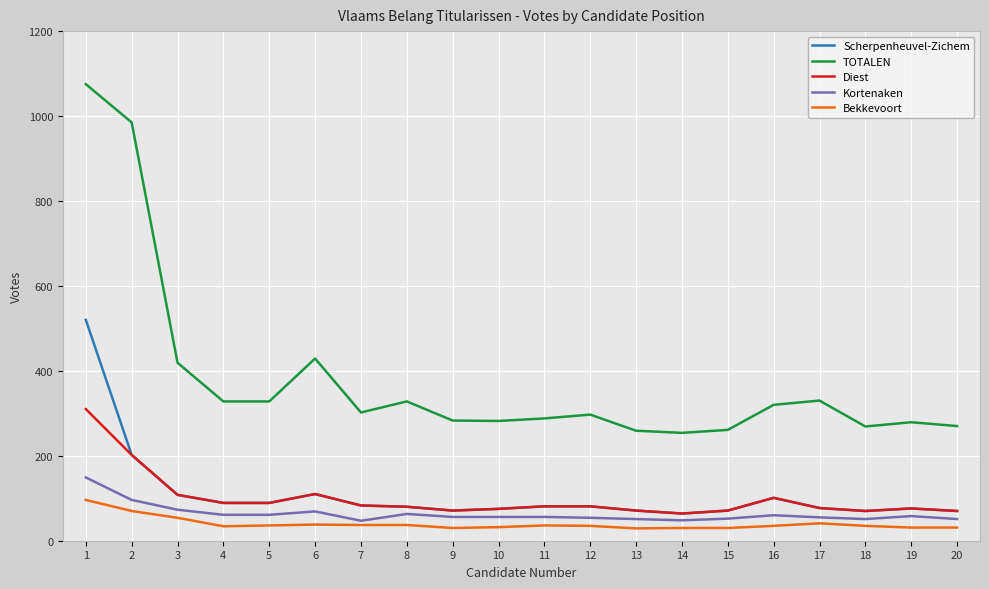

True or false: TOTALEN has a value of 58 at 18.

False